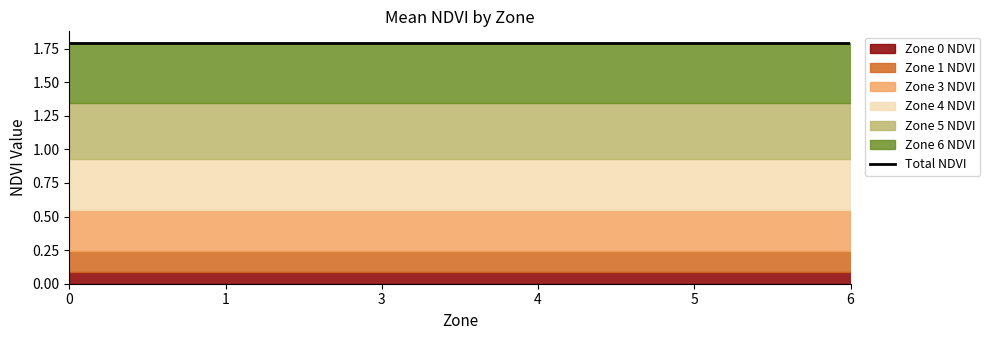

Reading right to left, list all the values displayed in this chart.

Zone 0 NDVI: 0.1	0.1	0.1	0.1	0.1	0.1	0.1
Zone 1 NDVI: 0.2	0.2	0.2	0.2	0.2	0.2	0.2
Zone 3 NDVI: 0.3	0.3	0.3	0.3	0.3	0.3	0.3
Zone 4 NDVI: 0.4	0.4	0.4	0.4	0.4	0.4	0.4
Zone 5 NDVI: 0.4	0.4	0.4	0.4	0.4	0.4	0.4
Zone 6 NDVI: 0.4	0.4	0.4	0.4	0.4	0.4	0.4